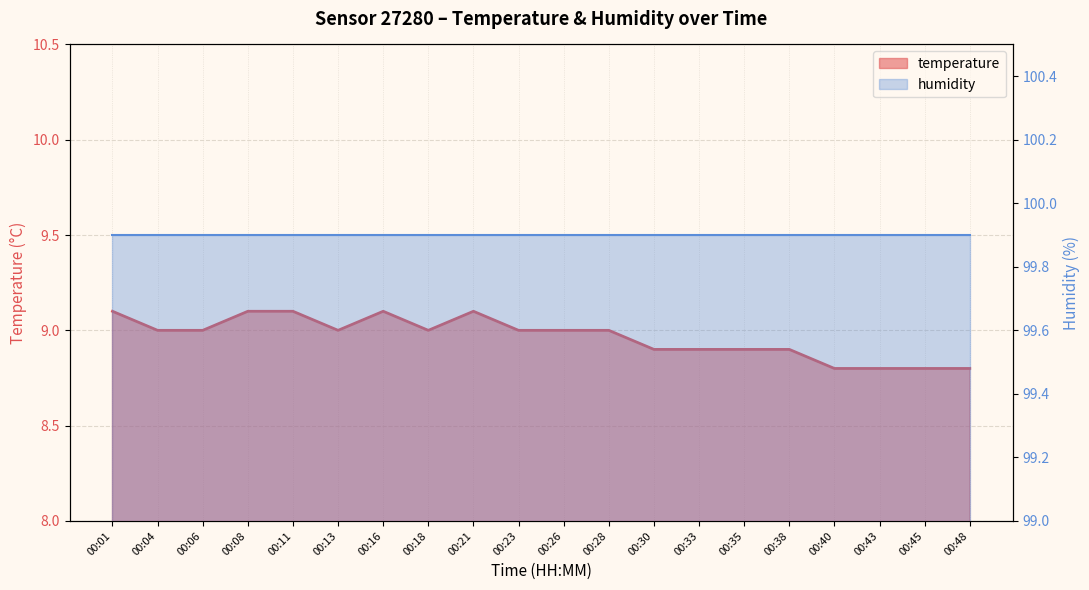

Reading right to left, transcribe all the data shown in this chart.

8.8	8.8	8.8	8.8	8.9	8.9	8.9	8.9	9.0	9.0	9.0	9.1	9.0	9.1	9.0	9.1	9.1	9.0	9.0	9.1